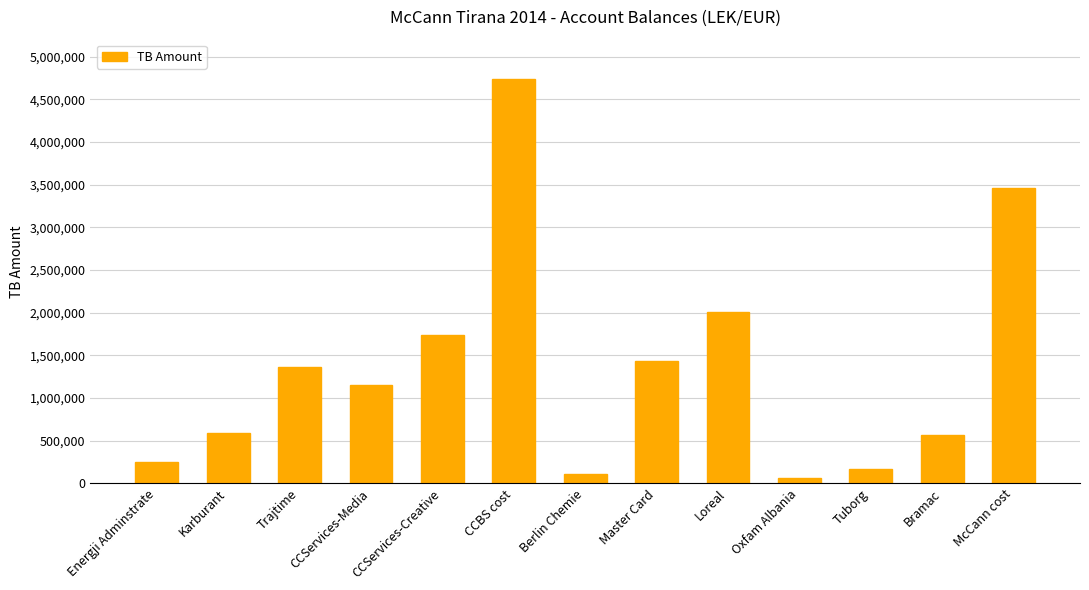

What is the change in value from Energji Adminstrate to Berlin Chemie?

-144327.1